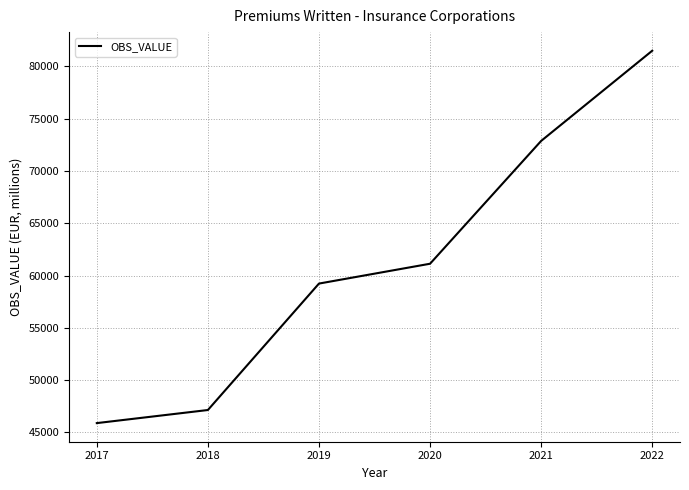

List the labels in order of value, largest first.

2022, 2021, 2020, 2019, 2018, 2017